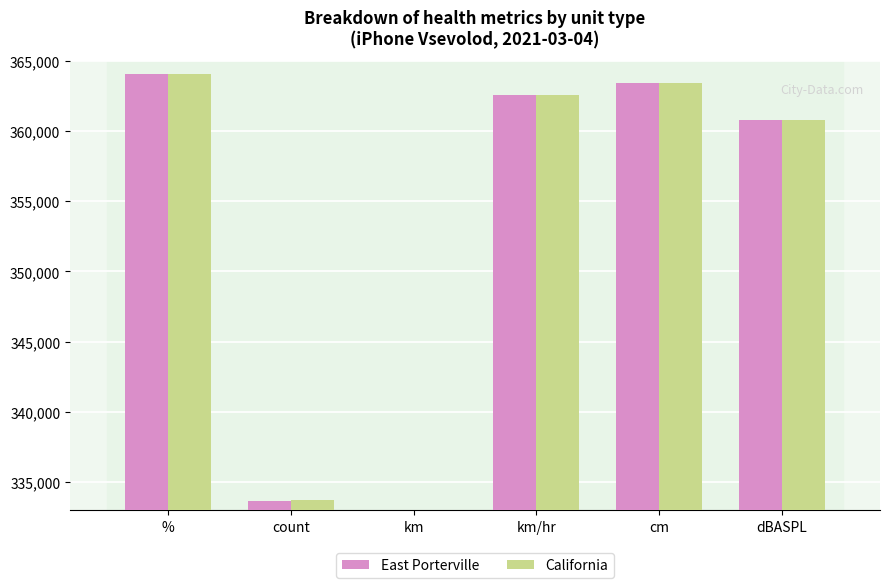

What are all the series names shown in the legend?

East Porterville, California